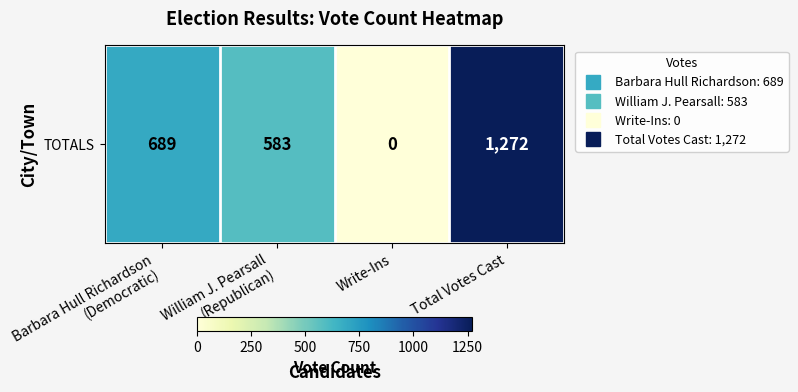

What value does the data have at Barbara Hull Richardson
(Democratic), to the nearest 10?

690